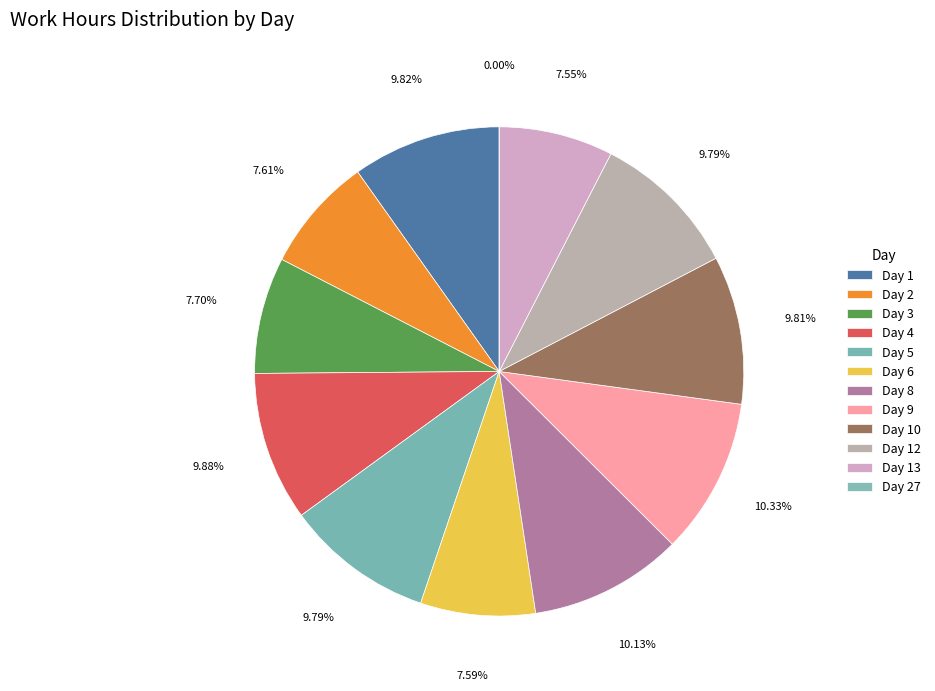

Which category has the smallest portion of the pie?

Day 27